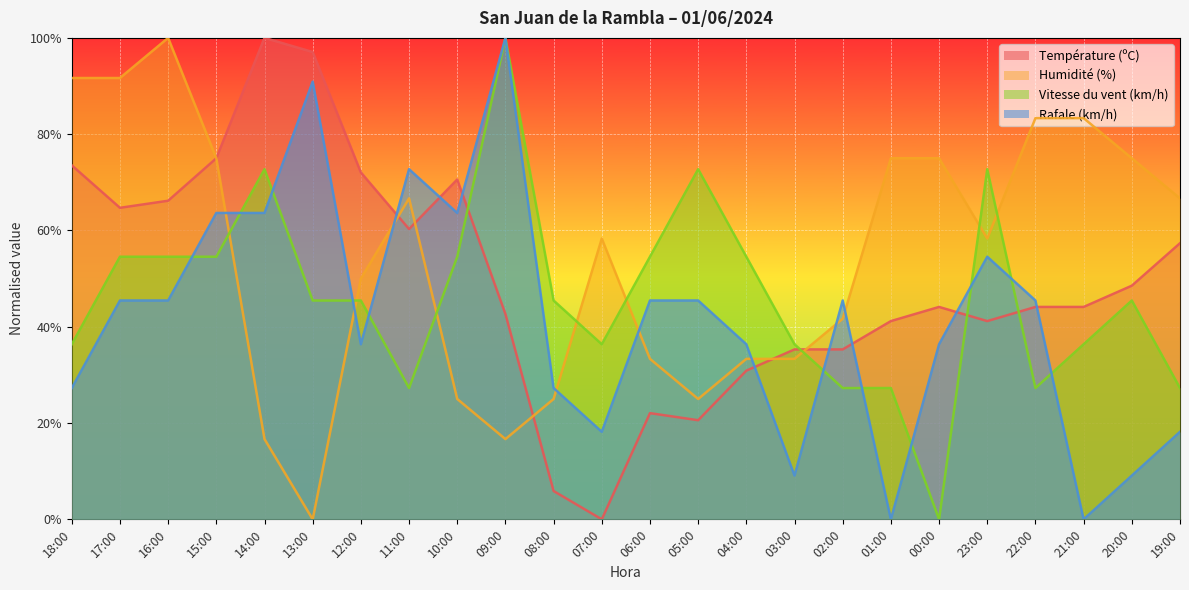

The Vitesse du vent (km/h) series shows 36.4 at 07:00. True or false?

True